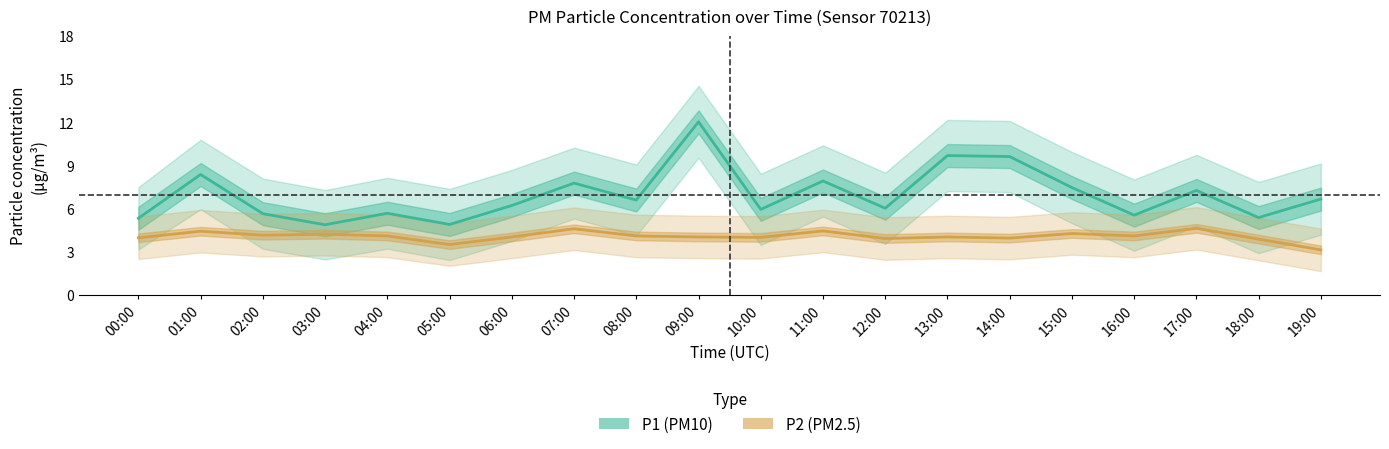

Which series has the widest spread of values?

P1 (PM10)